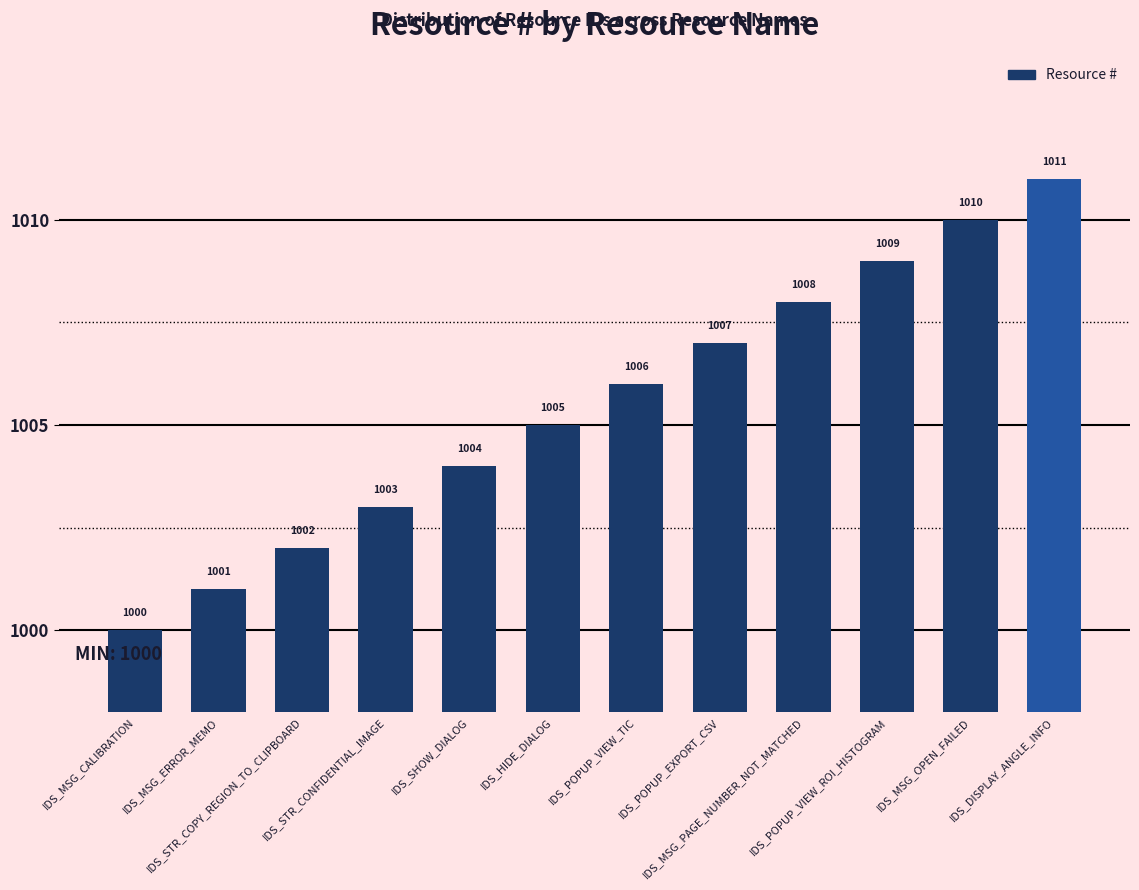

The value at IDS_POPUP_VIEW_ROI_HISTOGRAM is 1009. True or false?

True